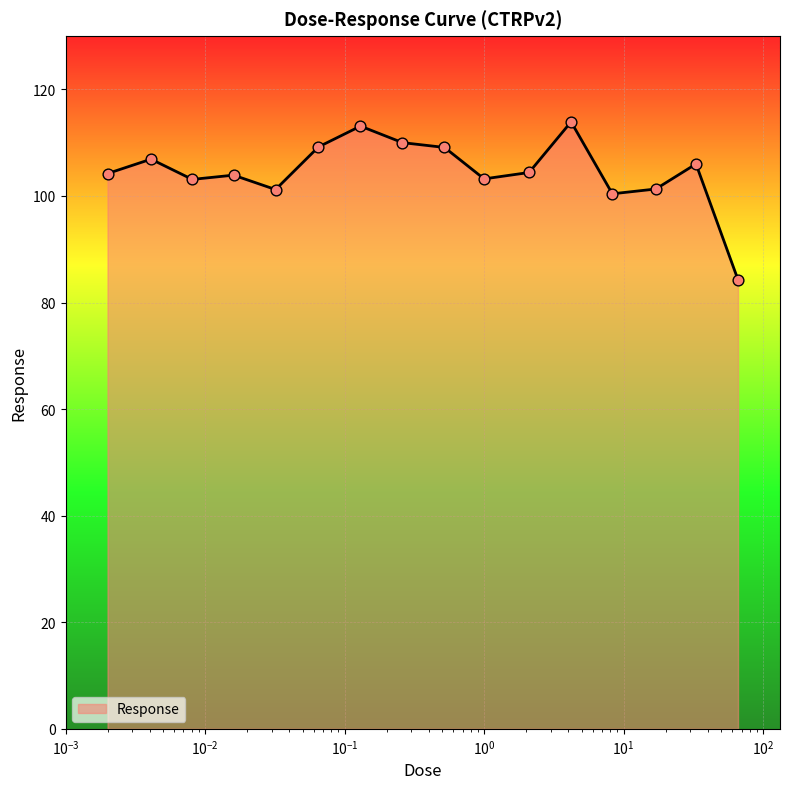

What is the greatest value displayed?

113.9